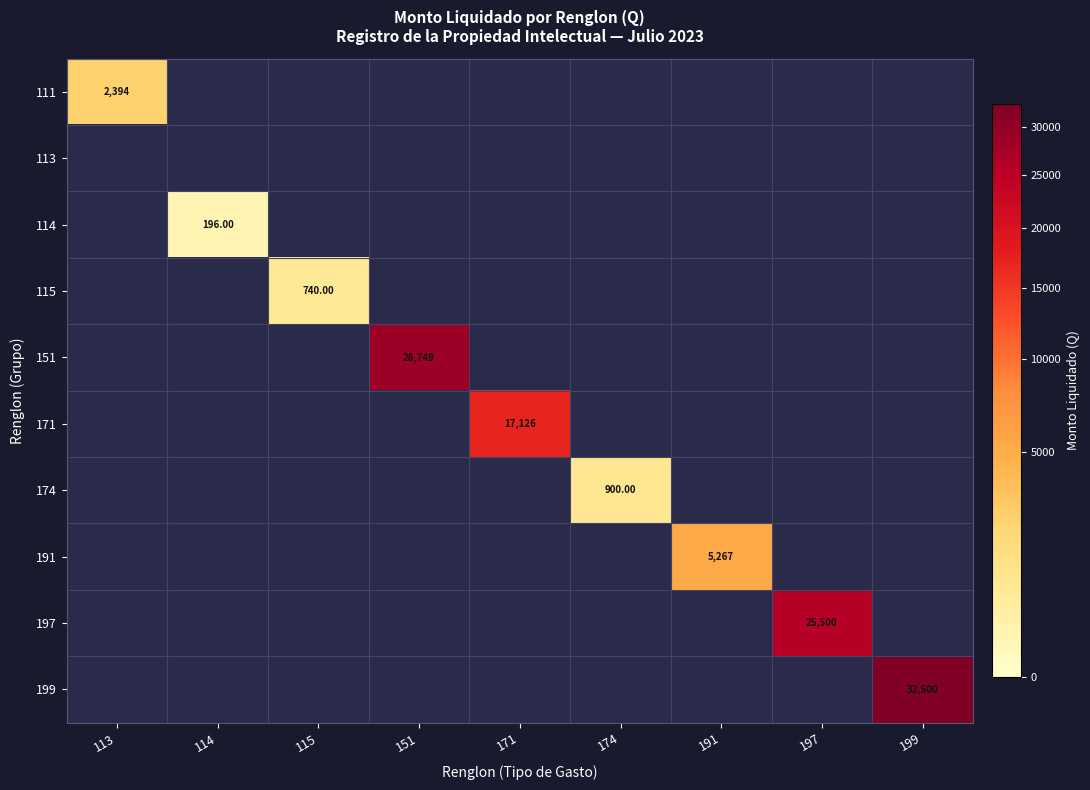

What is the difference between the maximum and second lowest values in the 151 series?

28749.0